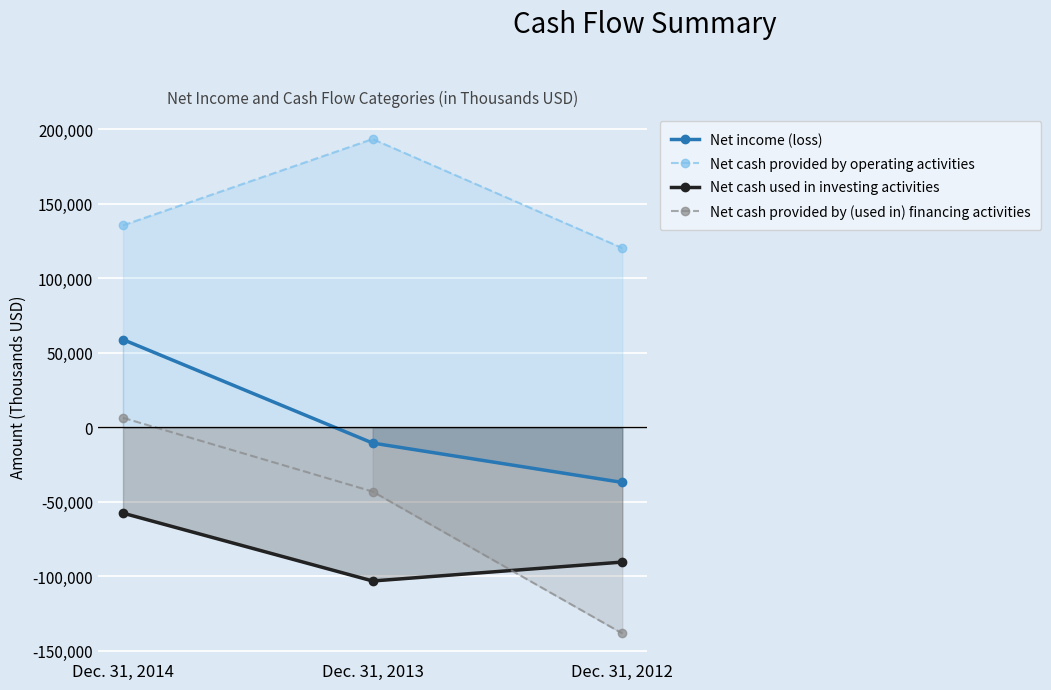

The value of Net cash provided by (used in) financing activities at Dec. 31, 2013 is -43129. True or false?

True